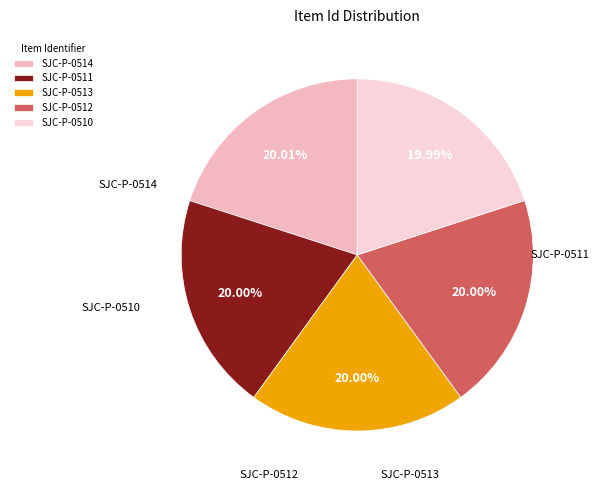

How many slices are in this pie chart?

5